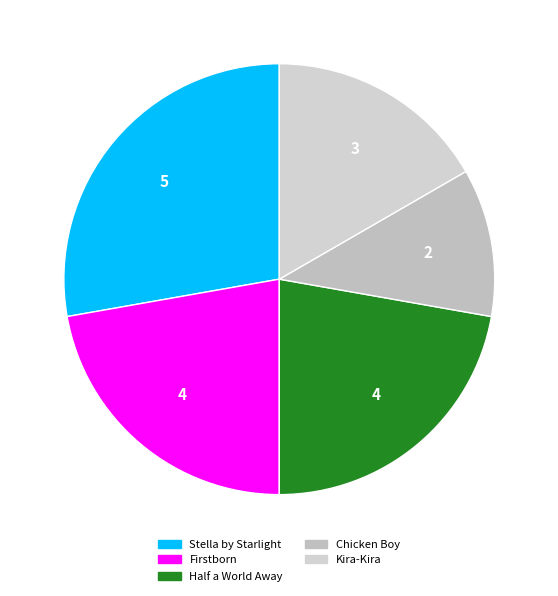

Count the number of slices in the pie.

5